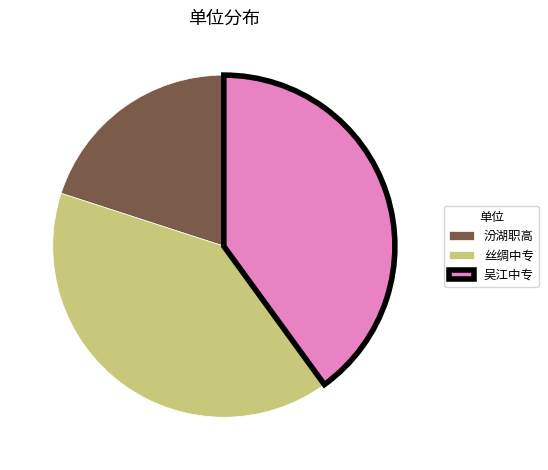

How many slices are in this pie chart?

3